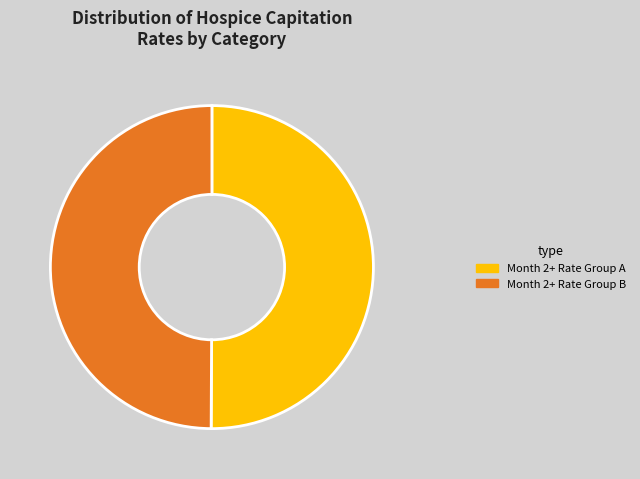

Count the number of slices in the pie.

2